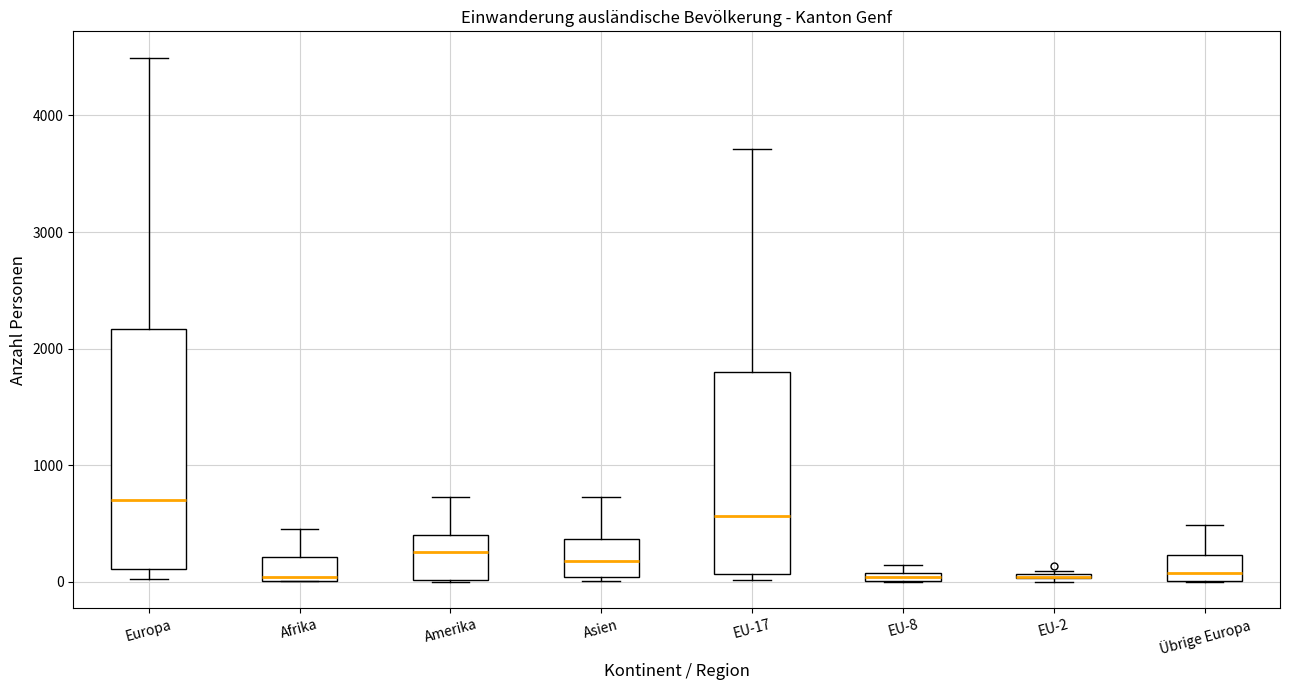

Comparing the boxes themselves (not the whiskers), which one is the tallest?

Europa